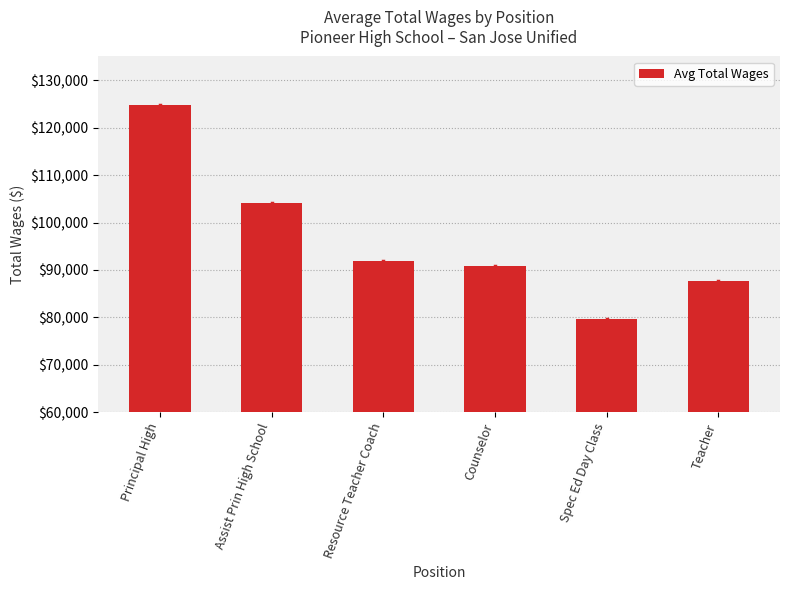

What is the difference between the second highest and minimum values?

24511.3